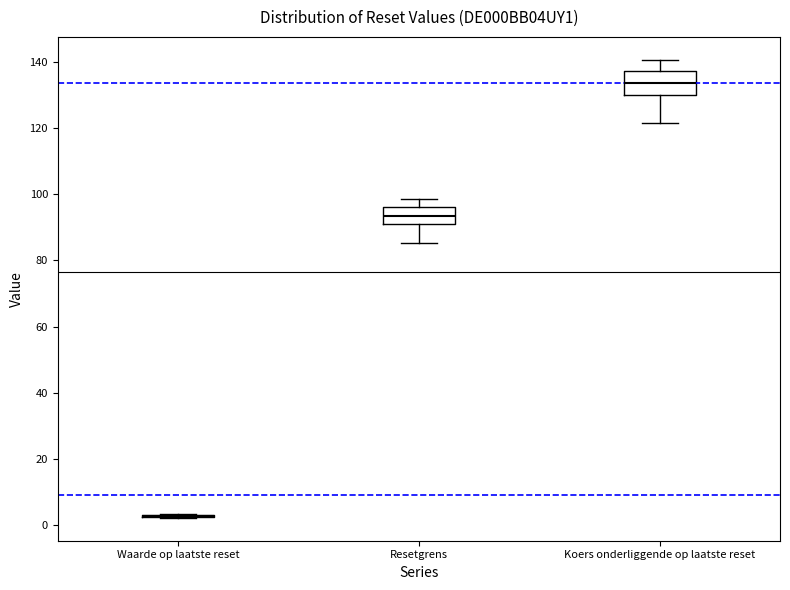

Which box is the tallest, from its lower edge to its upper edge?

Koers onderliggende op laatste reset